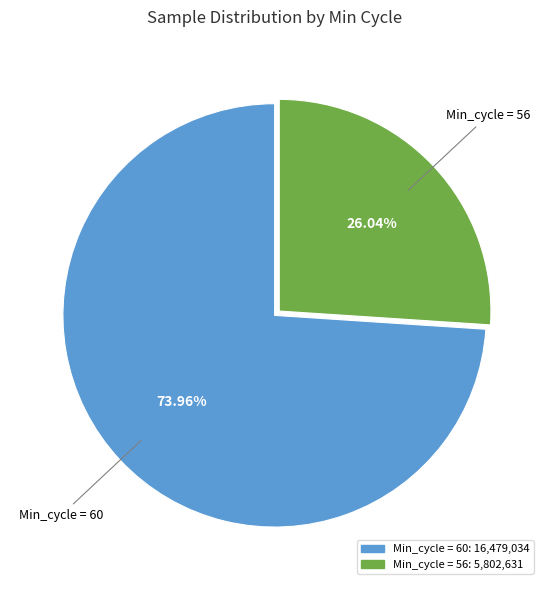

Is there a majority slice in this chart?

Yes